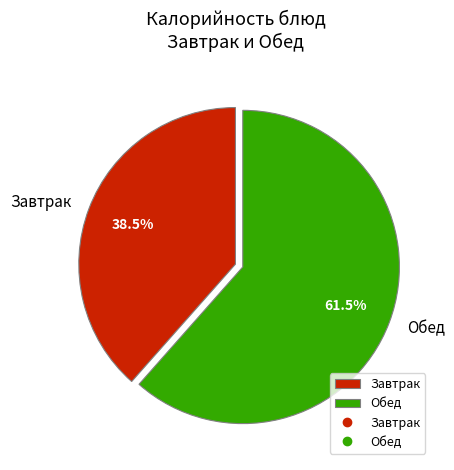

How many segments does this pie chart have?

2